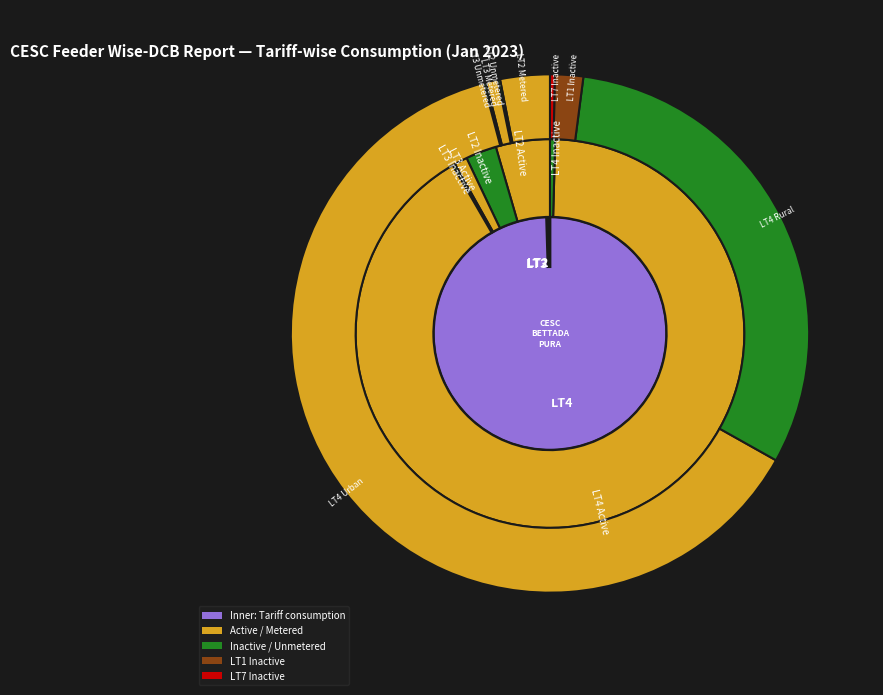

The LT3 slice represents 0% of the pie. True or false?

True